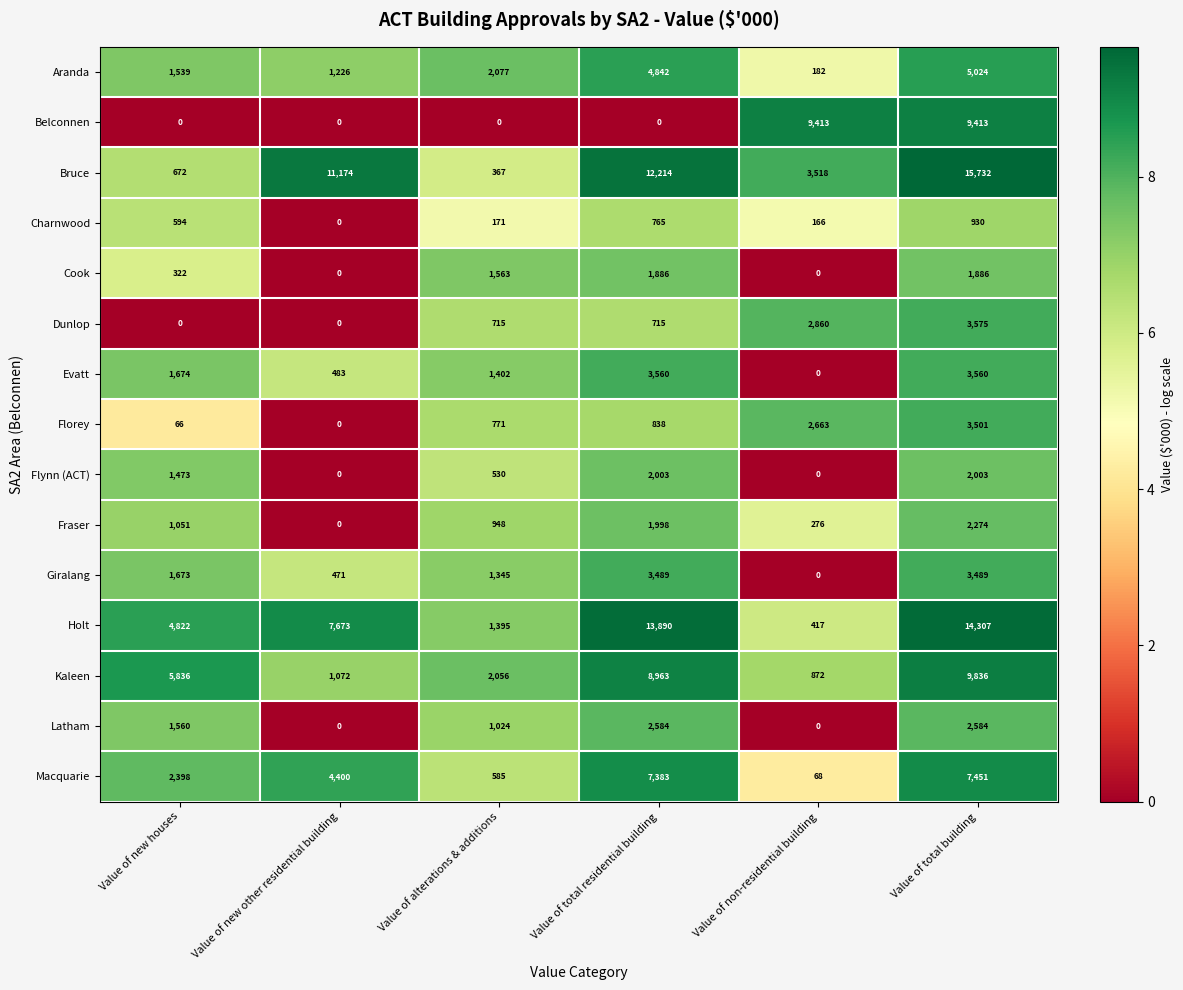

At how many categories does at least one series exceed 0?

6